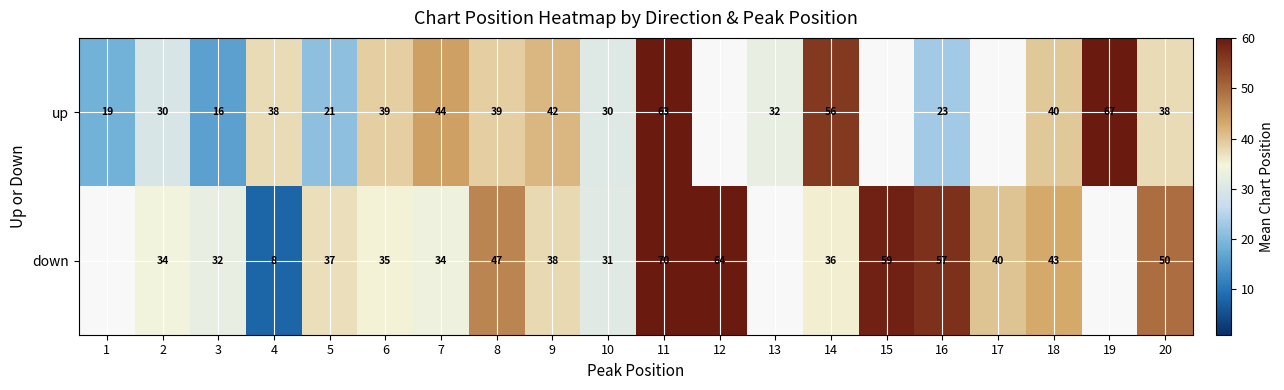

What is the maximum value shown in the chart?

70.0